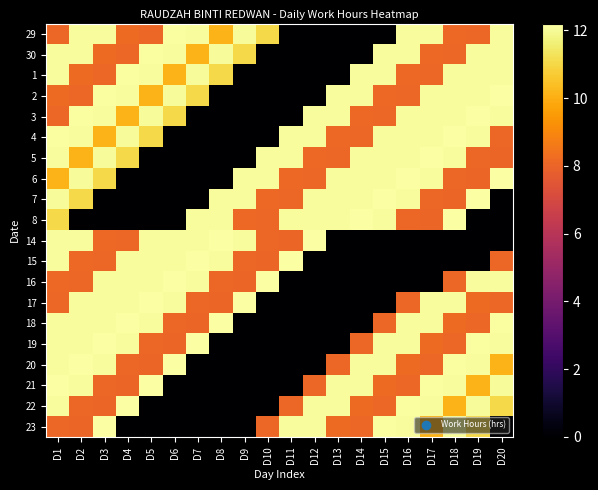

At which category is the sum across all series the highest?

D1